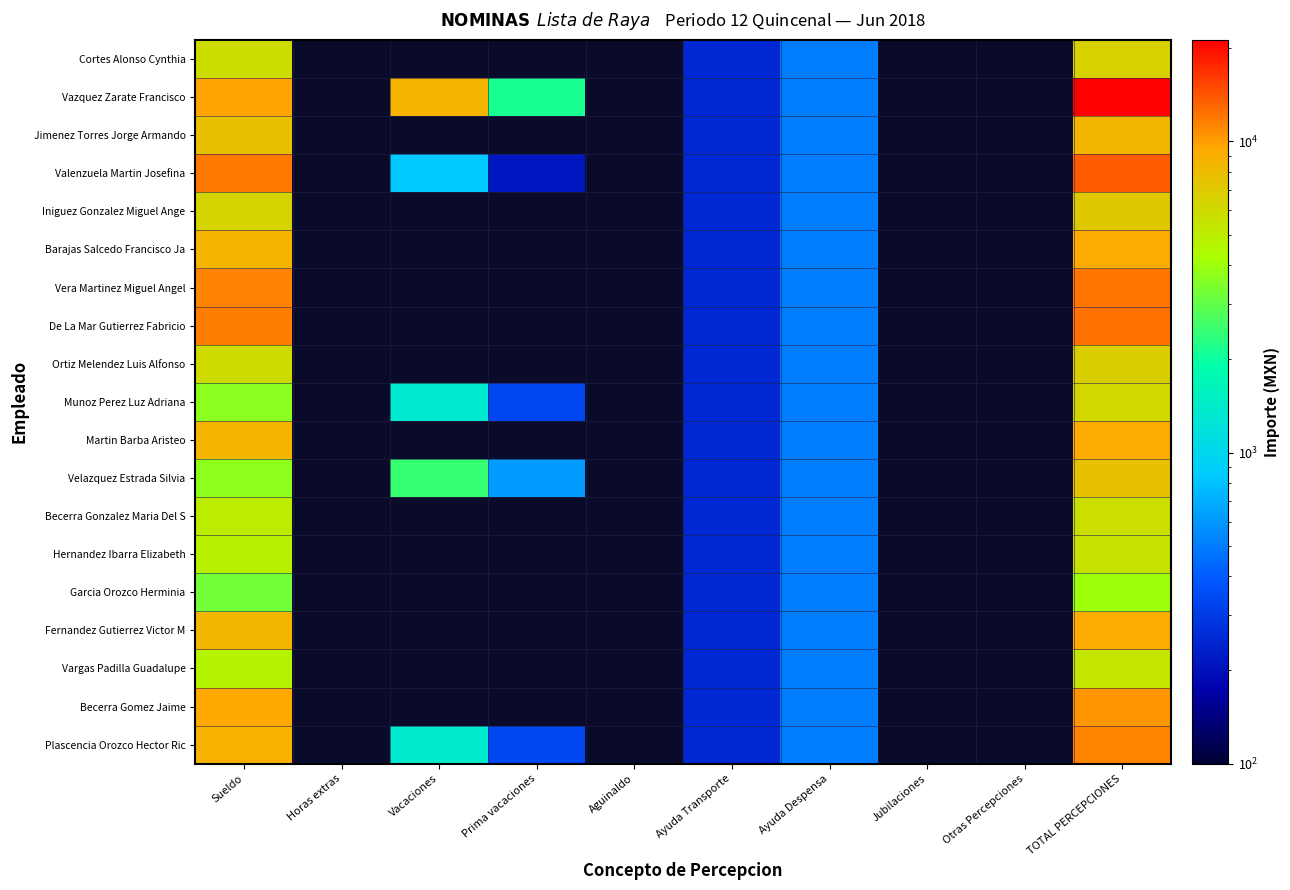

How many distinct data groups are displayed?

19